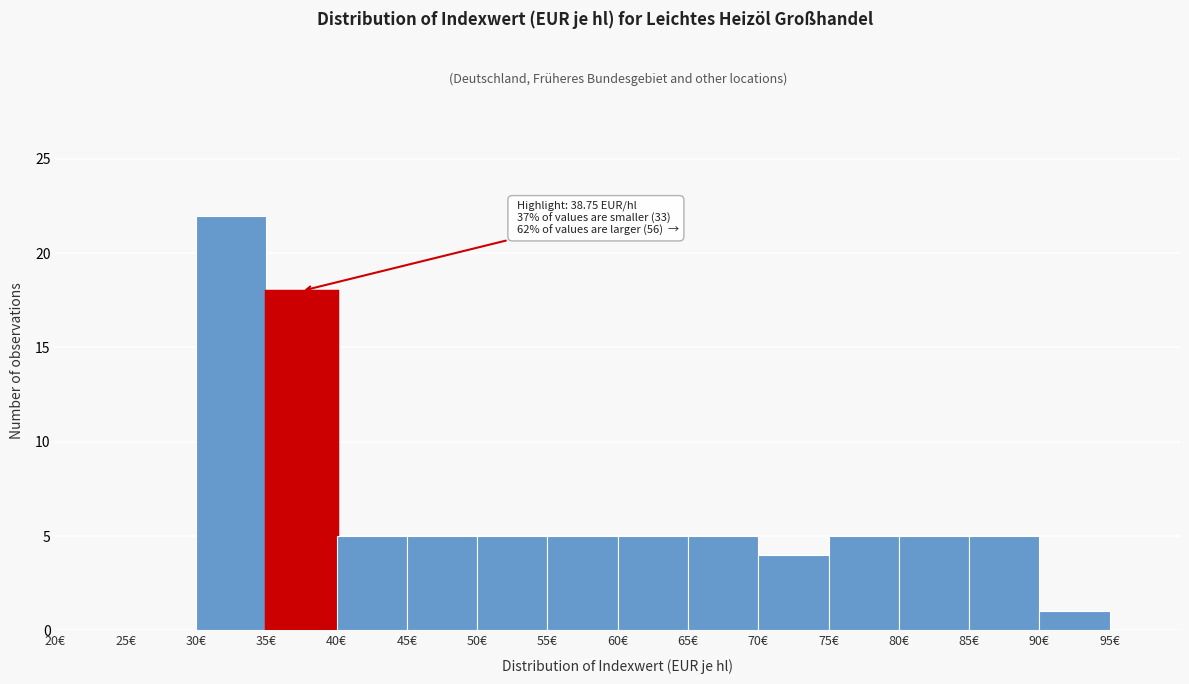

Over which range of the x-axis is the bar tallest?

30 to 35